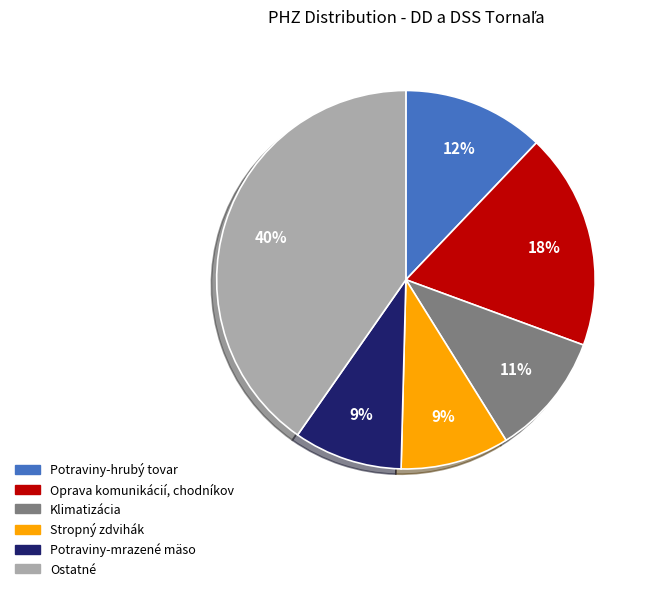

To the nearest percent, what is the difference between the largest and smallest slice percentages?

31%